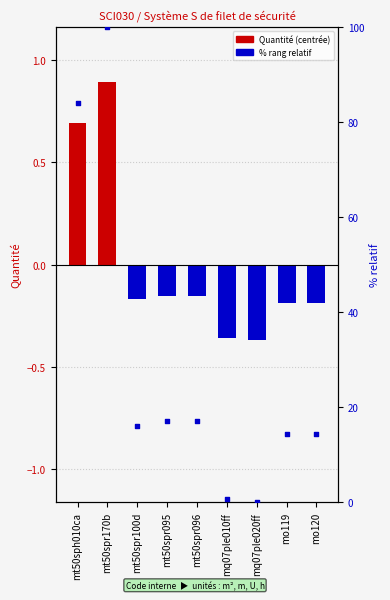

Is the value of % rang relatif at mq07ple010ff greater than the value of Quantité (centered) at mt50spr170b?

No